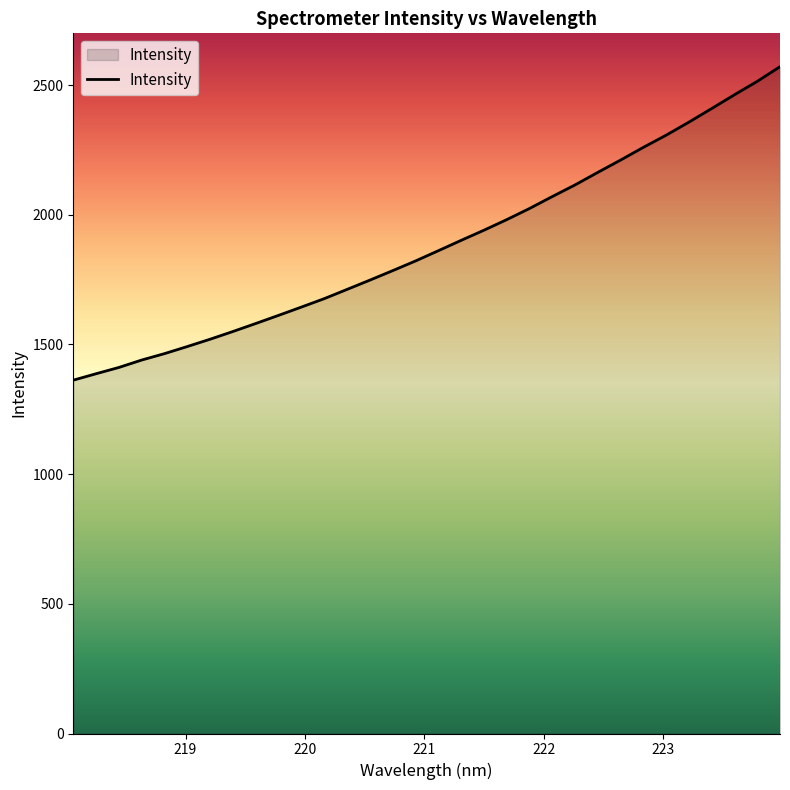

Does the chart display data point markers on the line(s)?

No